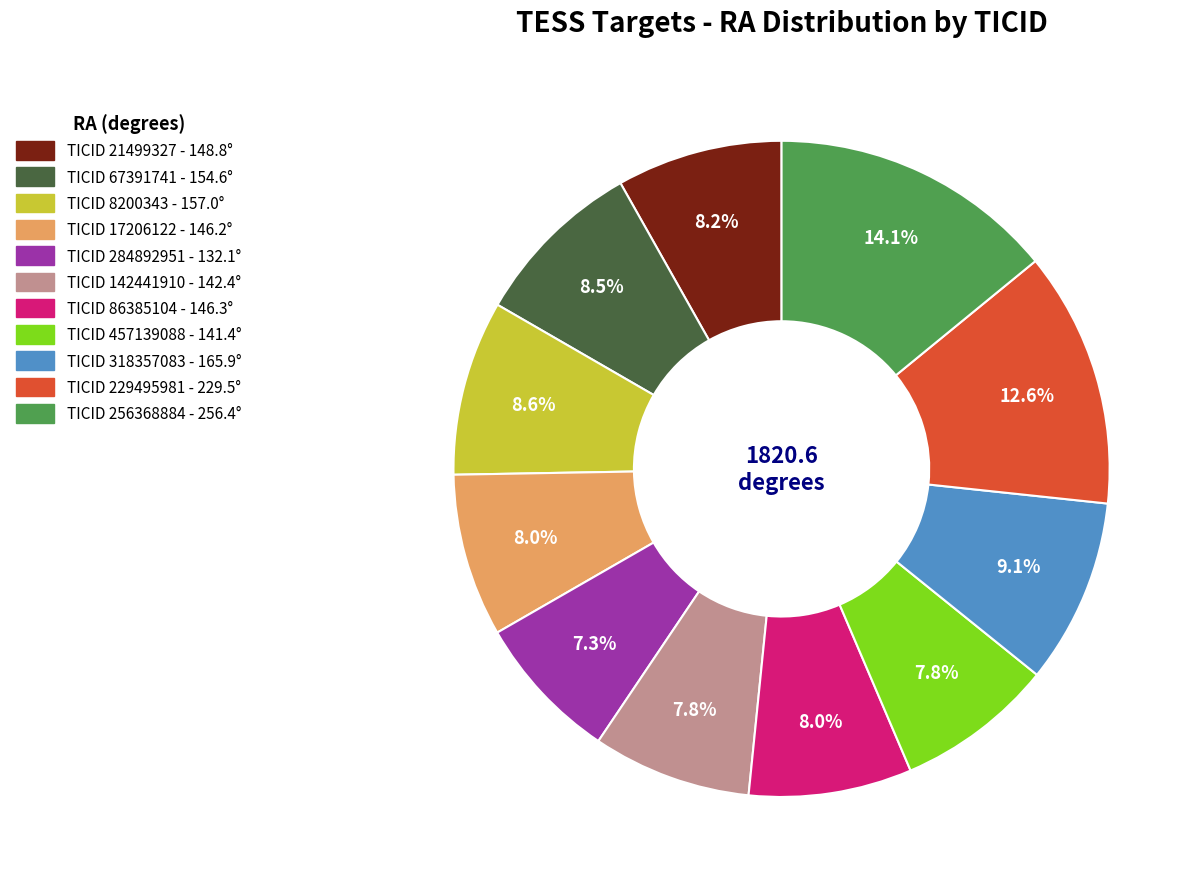

Is there any slice that represents more than half of the pie?

No